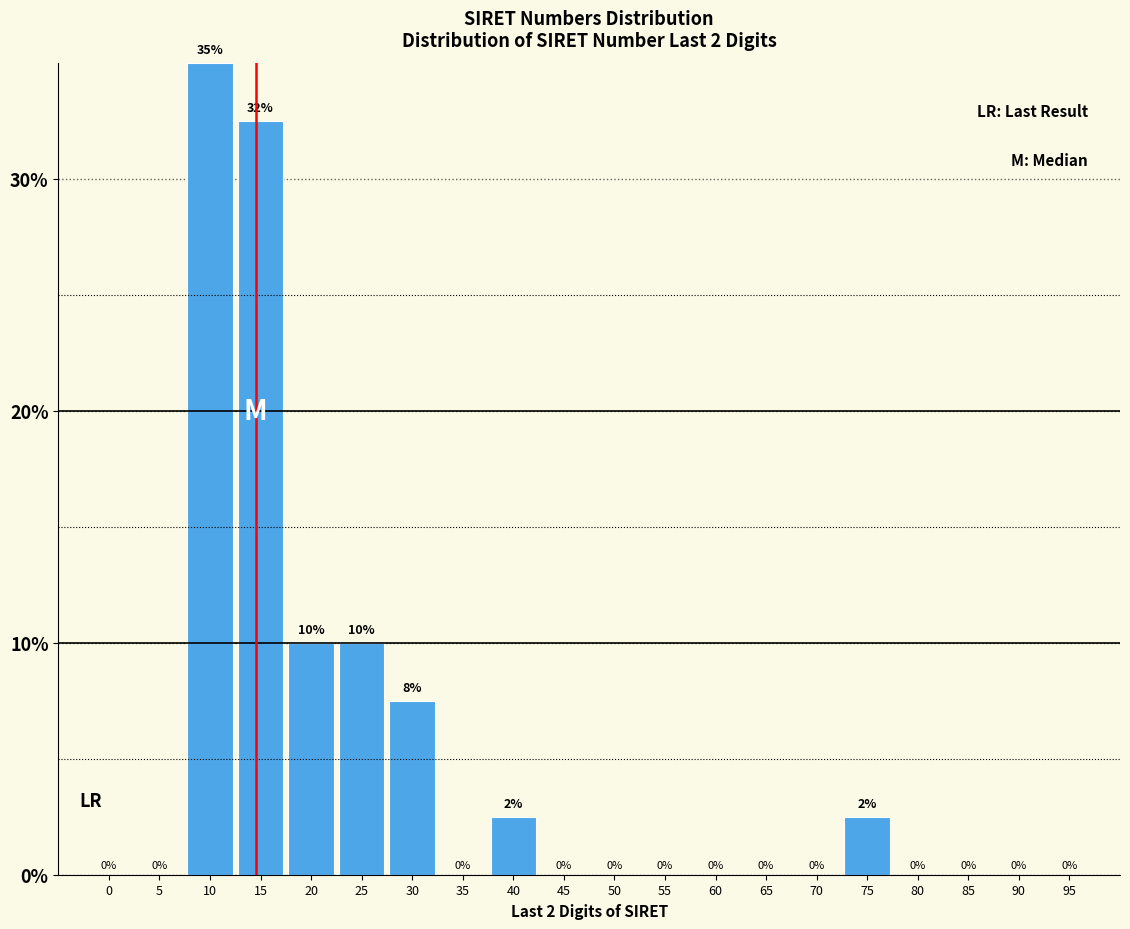

What is the maximum value shown in the chart?

35.0